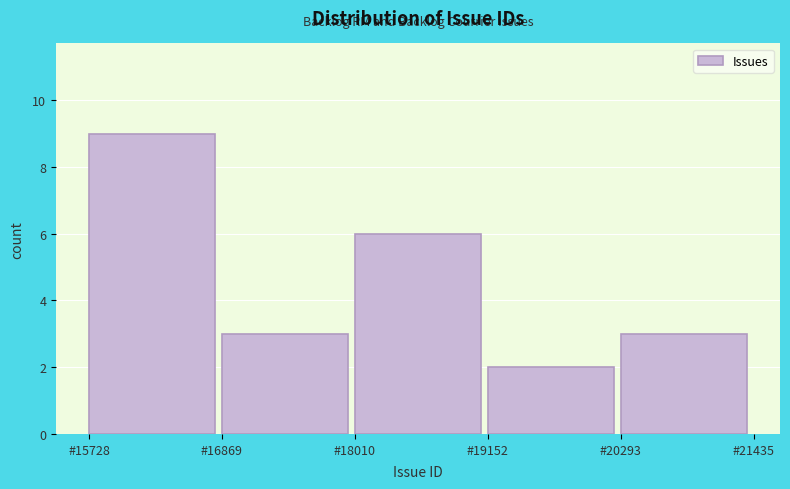

Over which range of the x-axis is the bar tallest?

15800 to 16800